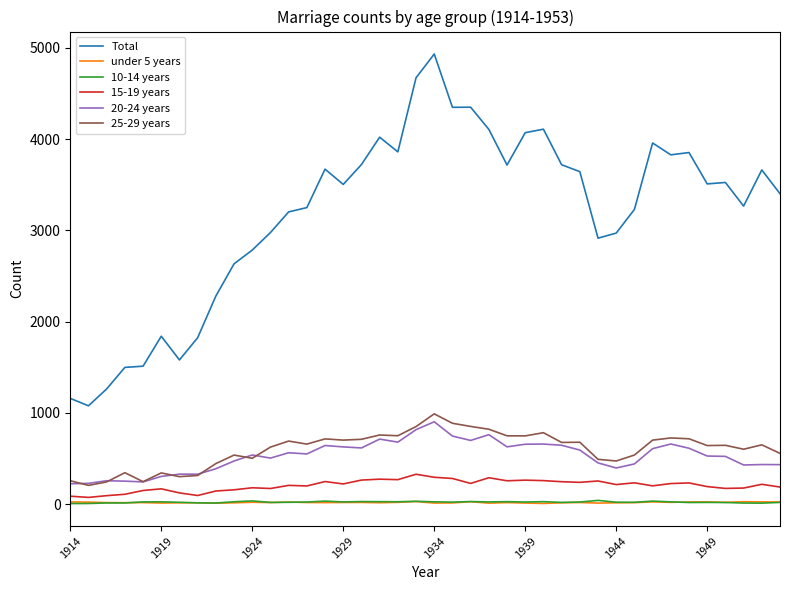

Which series has the largest total across all categories?

Total